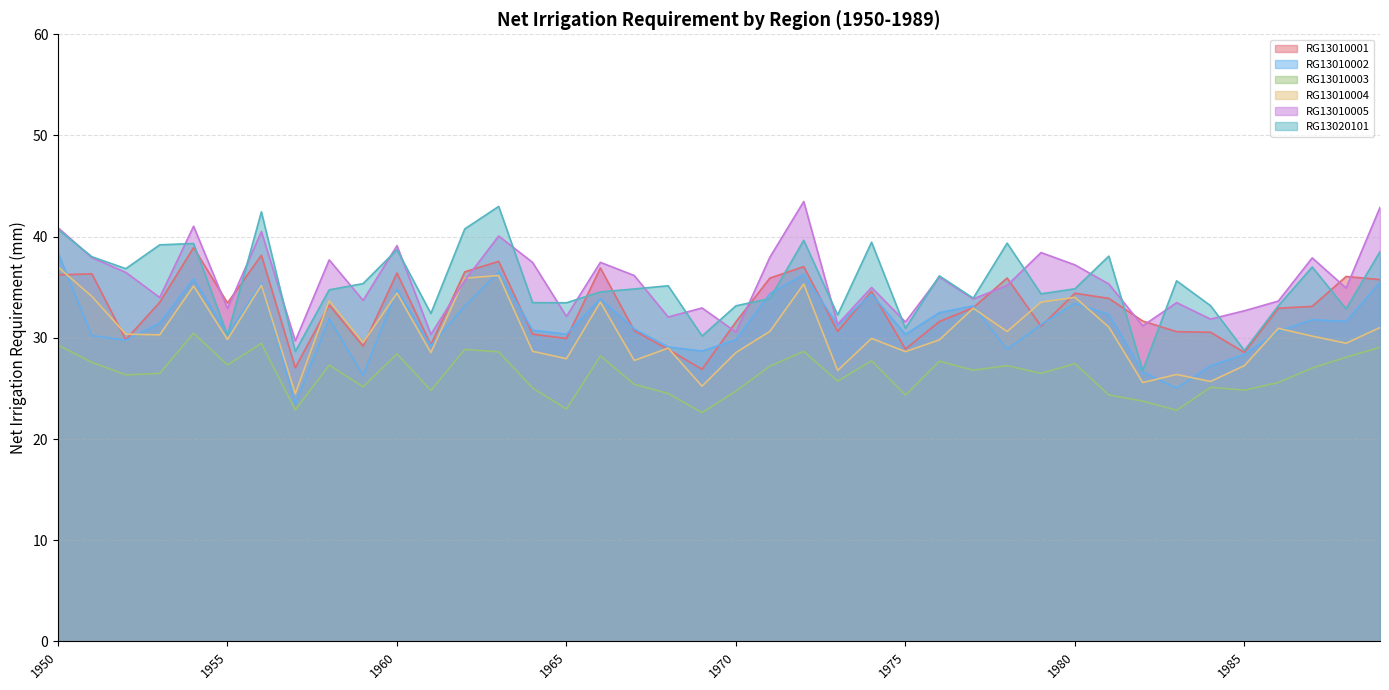

What is the difference between the highest and lowest values at 1966?

9.3